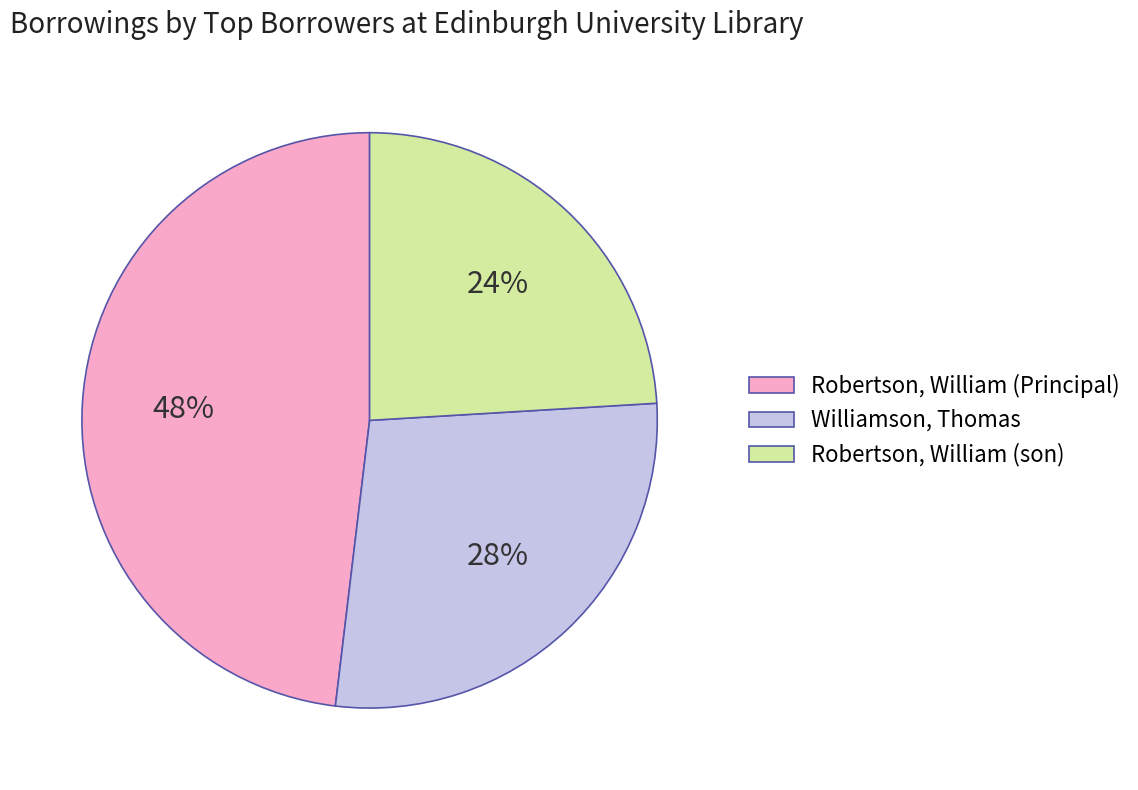

Count the number of slices in the pie.

3